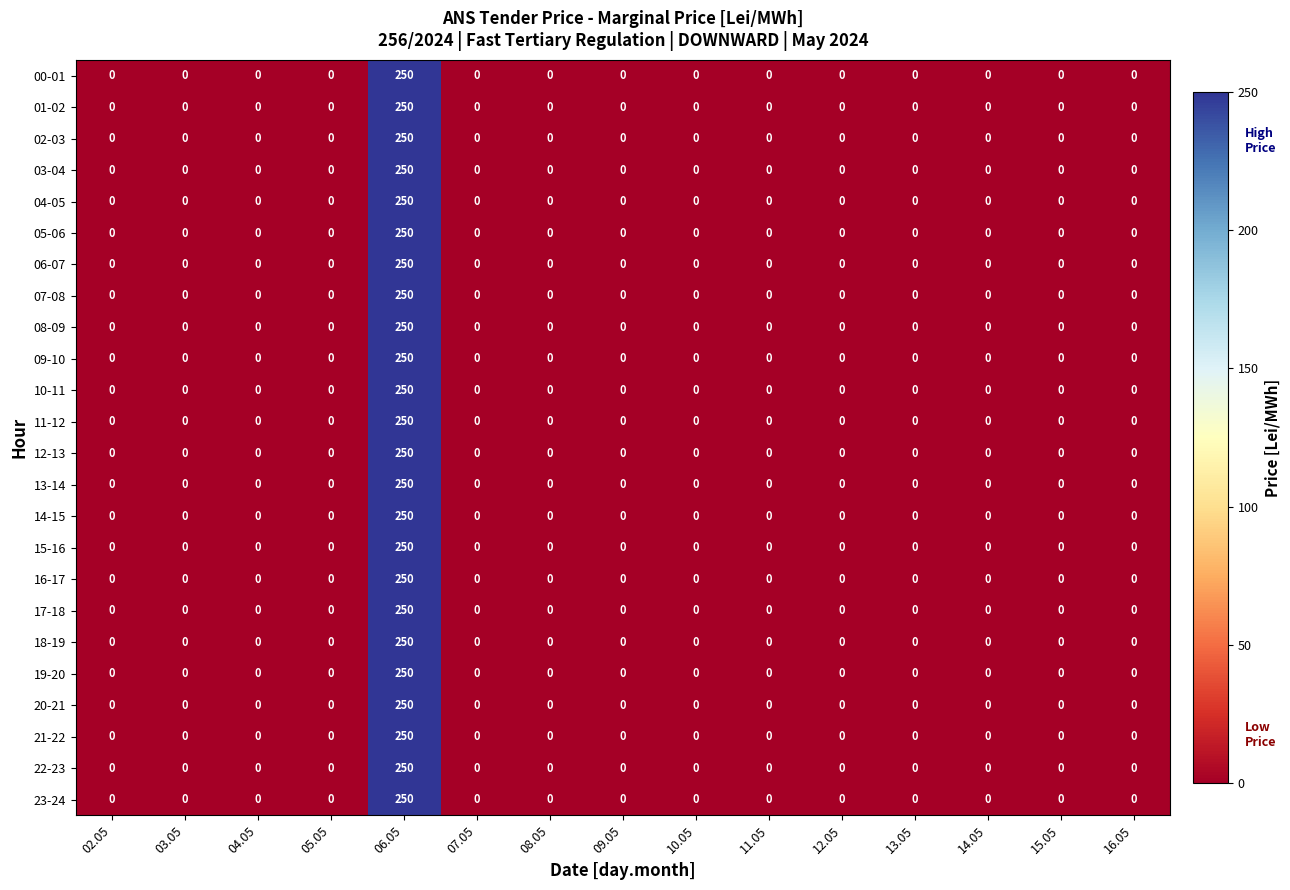

What is the sum of all 12-13 values?

250